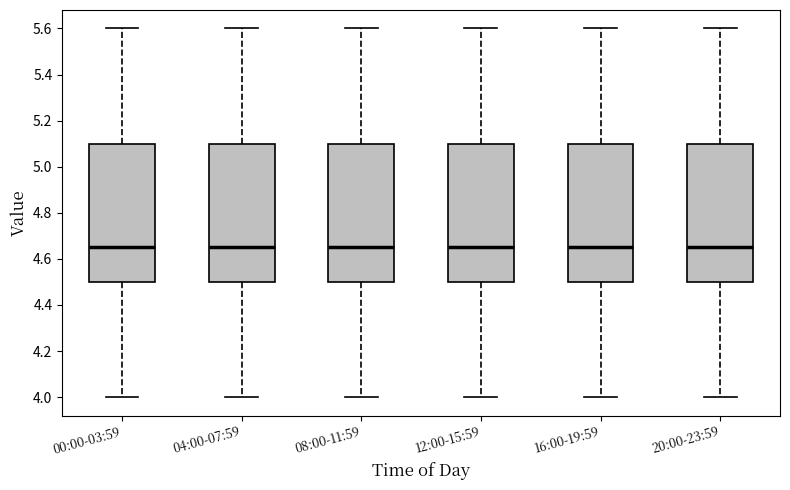

Where does the lower whisker of the box for 16:00-19:59 end on the y-axis? The values are not printed on the chart, so give them approximately, as read against the axis.

4.00